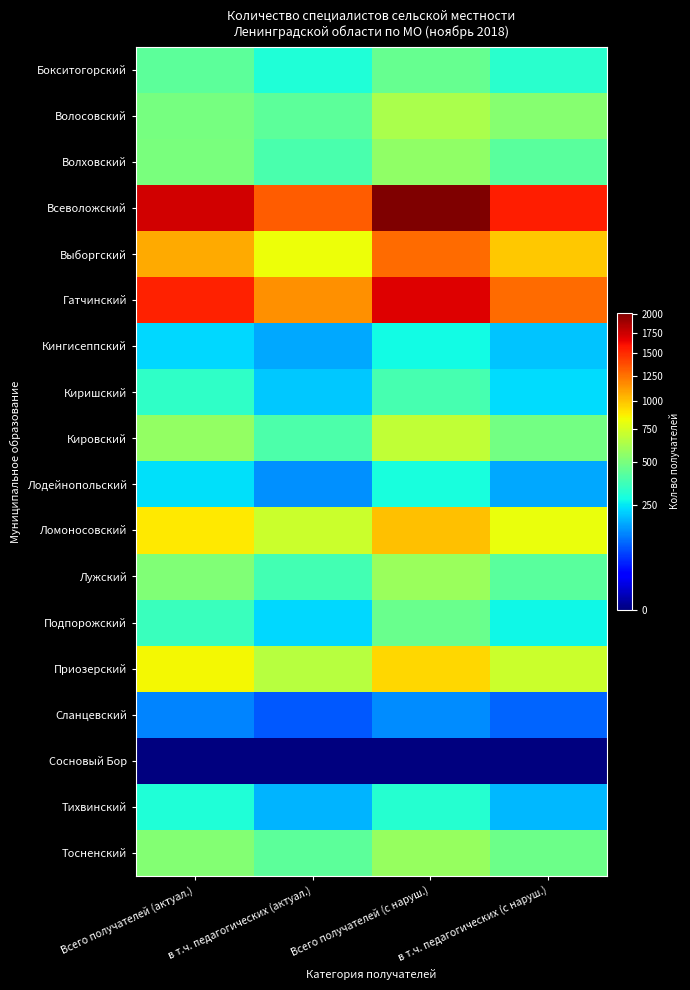

Reading left to right, transcribe all the data shown in this chart.

Бокситогорский: Всего получателей (актуал.)=431	в т.ч. педагогических (актуал.)=304	Всего получателей (с наруш.)=456	в т.ч. педагогических (с наруш.)=323
Волосовский: Всего получателей (актуал.)=489	в т.ч. педагогических (актуал.)=432	Всего получателей (с наруш.)=623	в т.ч. педагогических (с наруш.)=535
Волховский: Всего получателей (актуал.)=499	в т.ч. педагогических (актуал.)=389	Всего получателей (с наруш.)=554	в т.ч. педагогических (с наруш.)=423
Всеволожский: Всего получателей (актуал.)=1727	в т.ч. педагогических (актуал.)=1320	Всего получателей (с наруш.)=2015	в т.ч. педагогических (с наруш.)=1552
Выборгский: Всего получателей (актуал.)=1066	в т.ч. педагогических (актуал.)=820	Всего получателей (с наруш.)=1271	в т.ч. педагогических (с наруш.)=983
Гатчинский: Всего получателей (актуал.)=1532	в т.ч. педагогических (актуал.)=1148	Всего получателей (с наруш.)=1689	в т.ч. педагогических (с наруш.)=1273
Кингисеппский: Всего получателей (актуал.)=232	в т.ч. педагогических (актуал.)=169	Всего получателей (с наруш.)=283	в т.ч. педагогических (с наруш.)=204
Киришский: Всего получателей (актуал.)=334	в т.ч. педагогических (актуал.)=208	Всего получателей (с наруш.)=384	в т.ч. педагогических (с наруш.)=236
Кировский: Всего получателей (актуал.)=566	в т.ч. педагогических (актуал.)=398	Всего получателей (с наруш.)=684	в т.ч. педагогических (с наруш.)=487
Лодейнопольский: Всего получателей (актуал.)=240	в т.ч. педагогических (актуал.)=146	Всего получателей (с наруш.)=290	в т.ч. педагогических (с наруш.)=170
Ломоносовский: Всего получателей (актуал.)=883	в т.ч. педагогических (актуал.)=714	Всего получателей (с наруш.)=998	в т.ч. педагогических (с наруш.)=811
Лужский: Всего получателей (актуал.)=514	в т.ч. педагогических (актуал.)=375	Всего получателей (с наруш.)=582	в т.ч. педагогических (с наруш.)=422
Подпорожский: Всего получателей (актуал.)=353	в т.ч. педагогических (актуал.)=228	Всего получателей (с наруш.)=458	в т.ч. педагогических (с наруш.)=276
Приозерский: Всего получателей (актуал.)=838	в т.ч. педагогических (актуал.)=664	Всего получателей (с наруш.)=932	в т.ч. педагогических (с наруш.)=716
Сланцевский: Всего получателей (актуал.)=131	в т.ч. педагогических (актуал.)=91	Всего получателей (с наруш.)=142	в т.ч. педагогических (с наруш.)=100
Сосновый Бор: Всего получателей (актуал.)=0	в т.ч. педагогических (актуал.)=0	Всего получателей (с наруш.)=0	в т.ч. педагогических (с наруш.)=0
Тихвинский: Всего получателей (актуал.)=306	в т.ч. педагогических (актуал.)=183	Всего получателей (с наруш.)=317	в т.ч. педагогических (с наруш.)=188
Тосненский: Всего получателей (актуал.)=522	в т.ч. педагогических (актуал.)=433	Всего получателей (с наруш.)=572	в т.ч. педагогических (с наруш.)=467